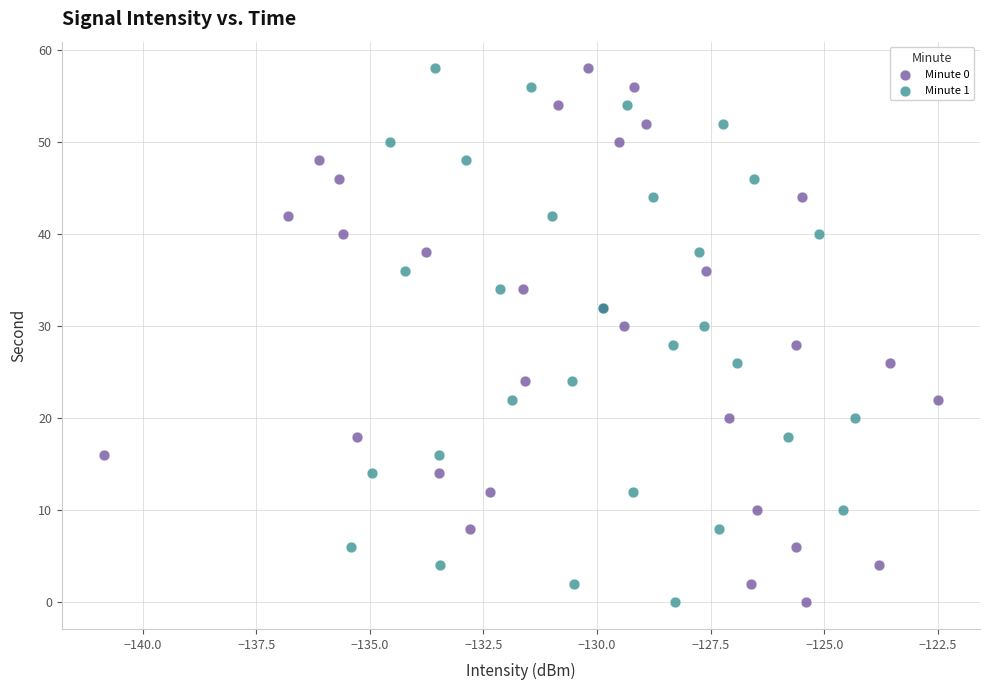

What are all the series names shown in the legend?

Minute 0, Minute 1